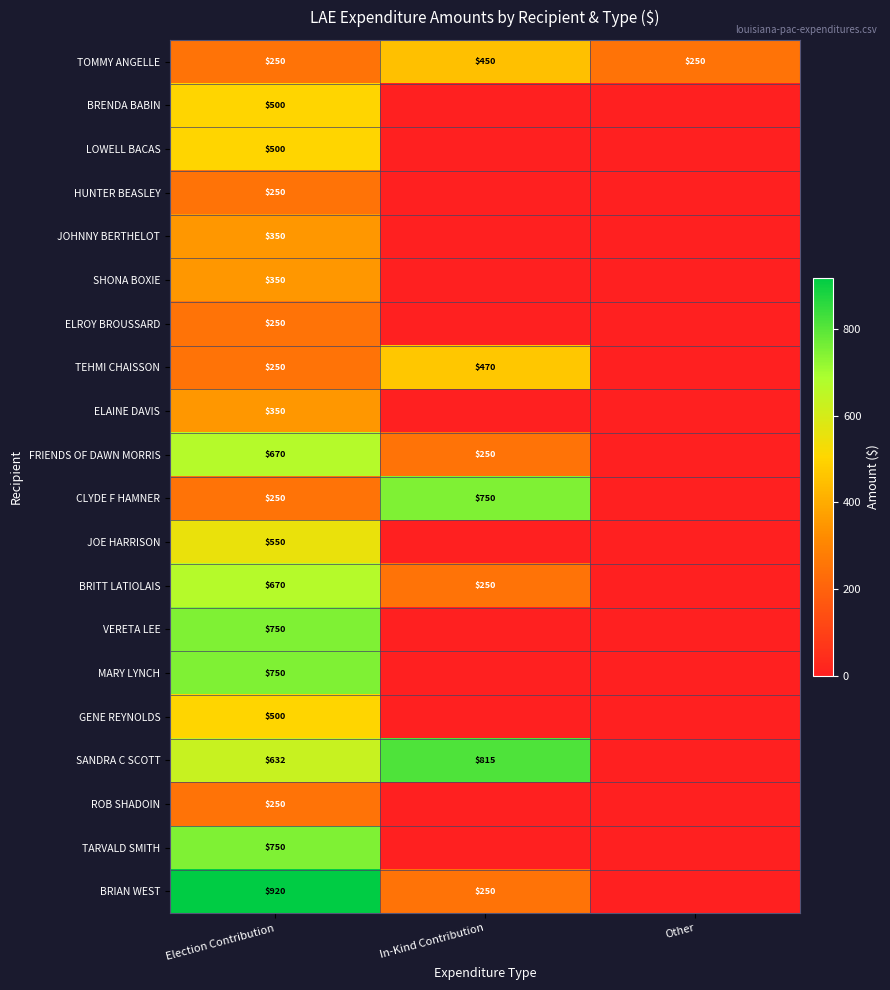

The value of ELROY BROUSSARD at Election Contribution is 68.3. True or false?

False